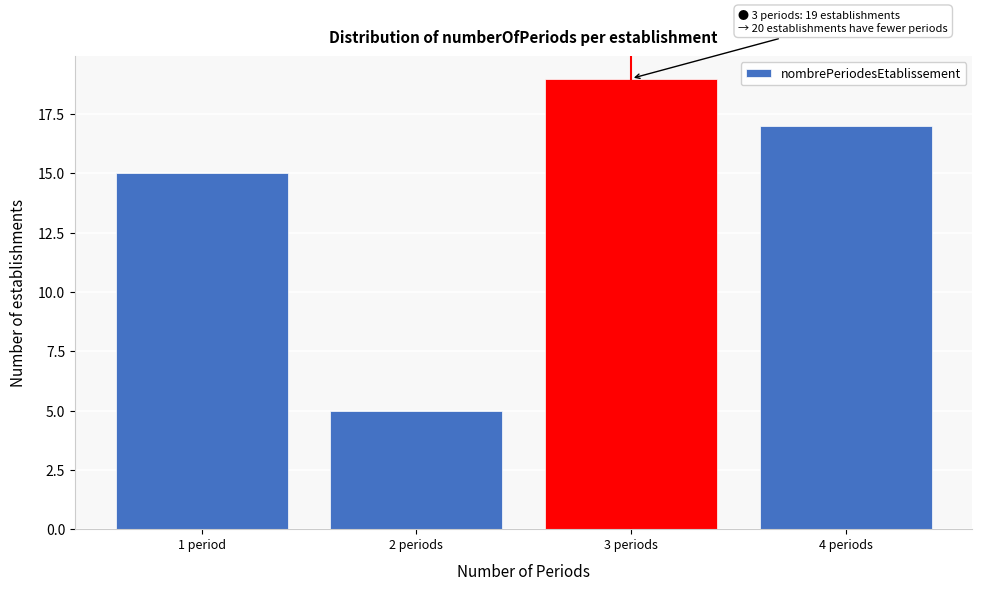

Reading left to right, what are all the values shown in this chart?

15	5	19	17